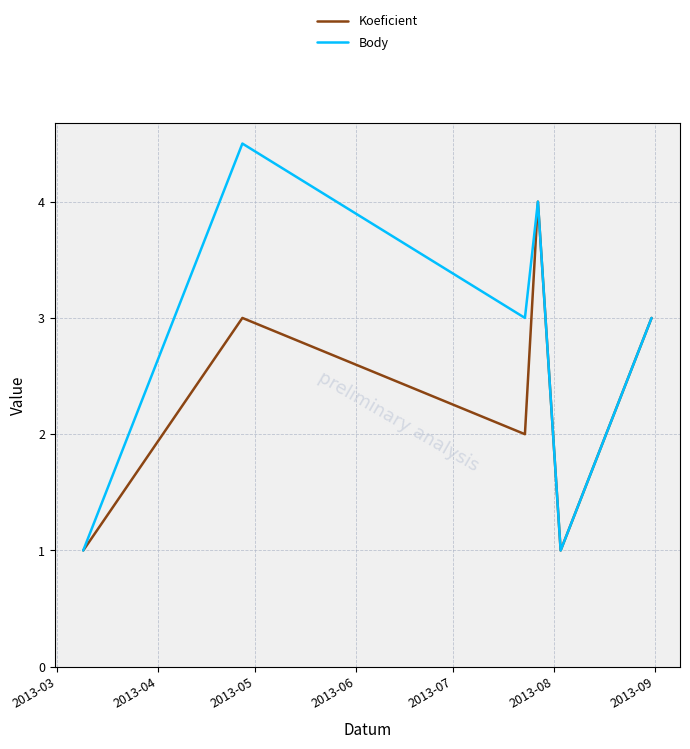

Count the number of data series in this chart.

2